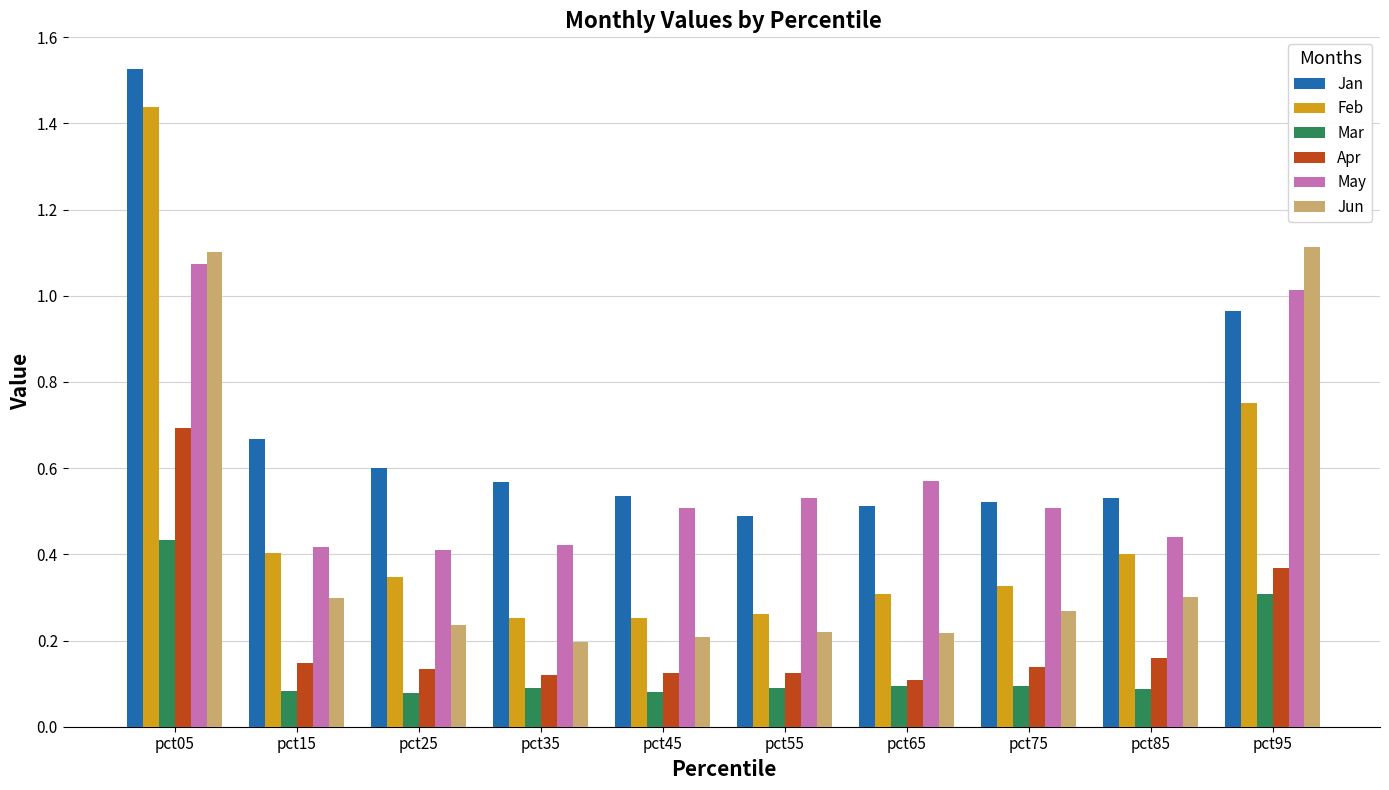

True or false: Jun has a value of 0.1 at pct45.

False